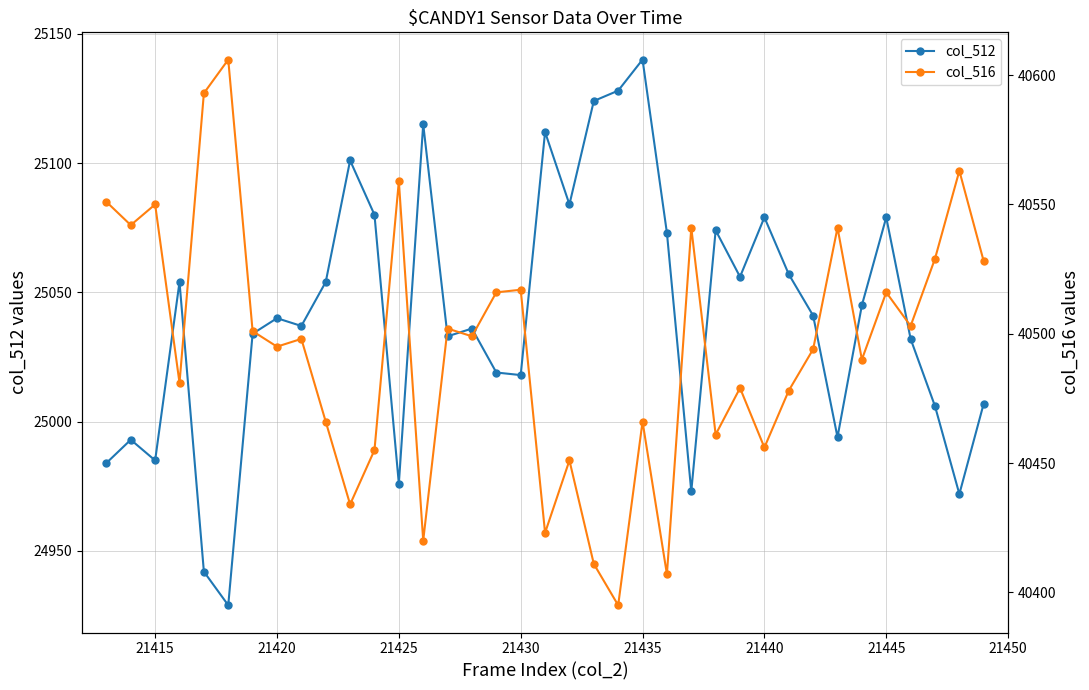

True or false: col_512 and col_516 intersect in this chart.

False